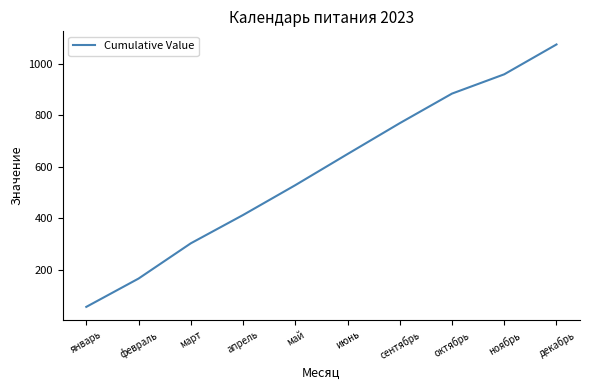

Rank the categories by value from highest to lowest.

декабрь, ноябрь, октябрь, сентябрь, июнь, май, апрель, март, февраль, январь